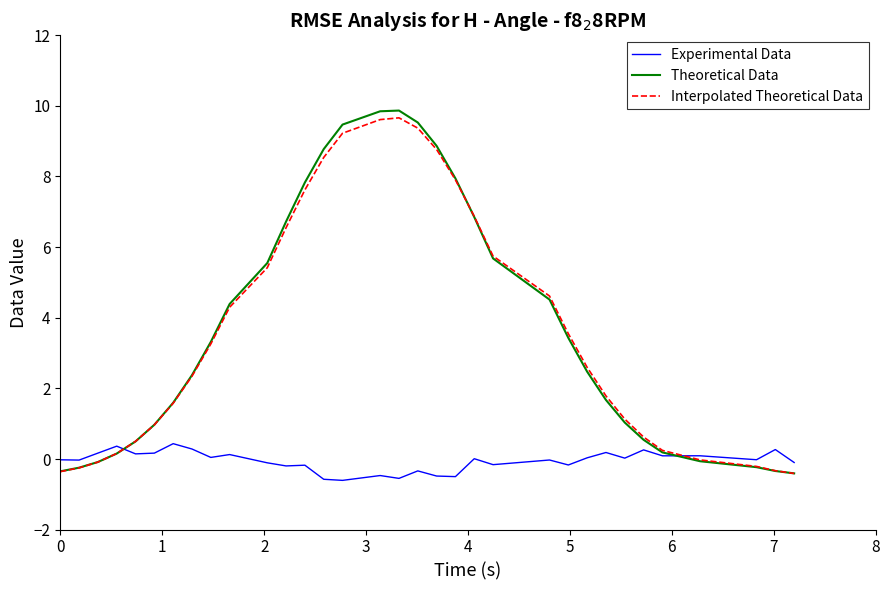

What is the maximum value for Interpolated Theoretical Data?

9.7